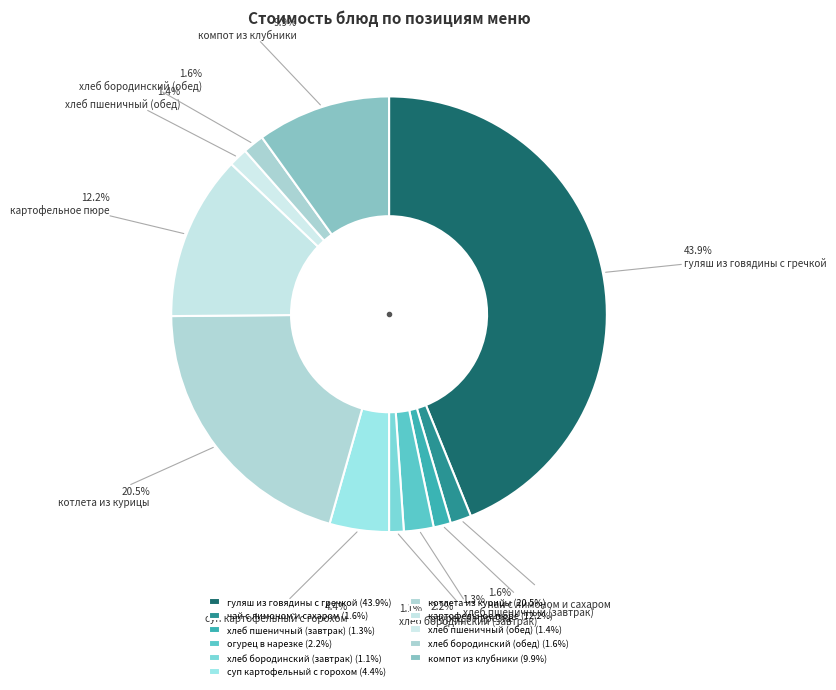

Is there a majority slice in this chart?

No